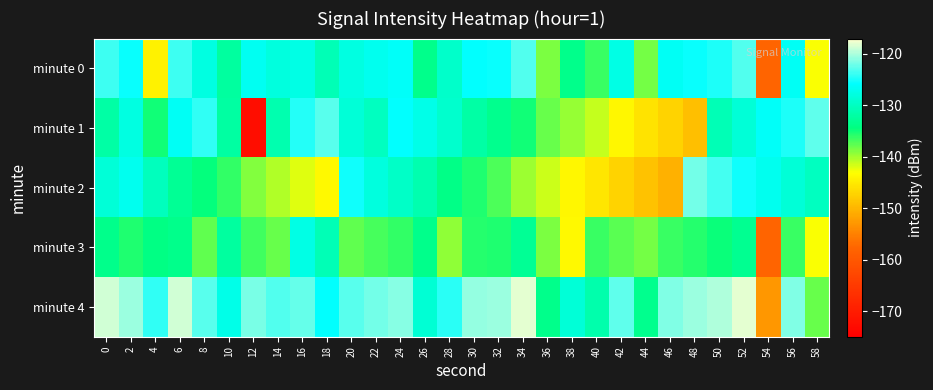

Which series has the largest total across all categories?

minute 4